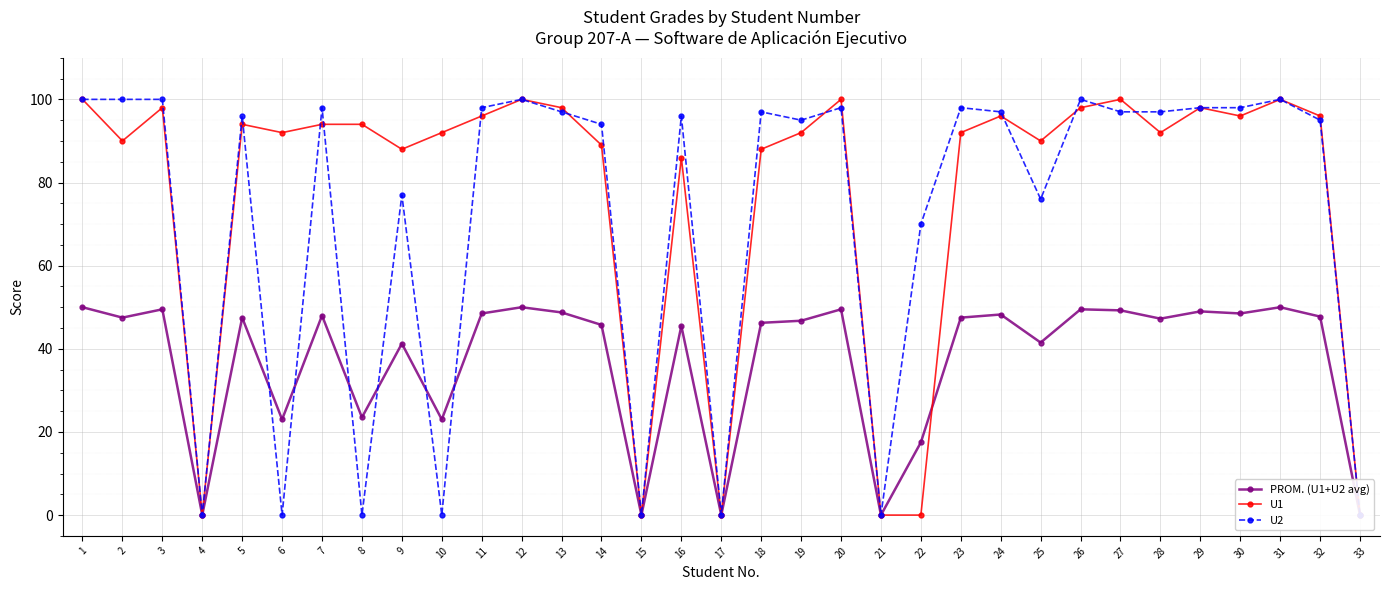

Reading right to left, extract all data points from this chart.

PROM. (U1+U2 avg): 0.0	47.8	50.0	48.5	49.0	47.2	49.2	49.5	41.5	48.2	47.5	17.5	0.0	49.5	46.8	46.2	0.0	45.5	0.0	45.8	48.8	50.0	48.5	23.0	41.2	23.5	48.0	23.0	47.5	0.0	49.5	47.5	50.0
U1: 0.0	96.0	100.0	96.0	98.0	92.0	100.0	98.0	90.0	96.0	92.0	0.0	0.0	100.0	92.0	88.0	0.0	86.0	0.0	89.0	98.0	100.0	96.0	92.0	88.0	94.0	94.0	92.0	94.0	0.0	98.0	90.0	100.0
U2: 0.0	95.0	100.0	98.0	98.0	97.0	97.0	100.0	76.0	97.0	98.0	70.0	0.0	98.0	95.0	97.0	0.0	96.0	0.0	94.0	97.0	100.0	98.0	0.0	77.0	0.0	98.0	0.0	96.0	0.0	100.0	100.0	100.0